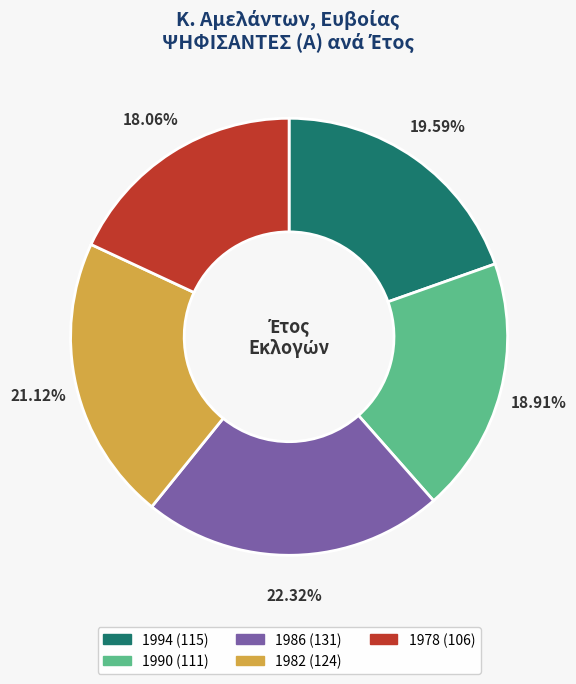

How many segments does this pie chart have?

5